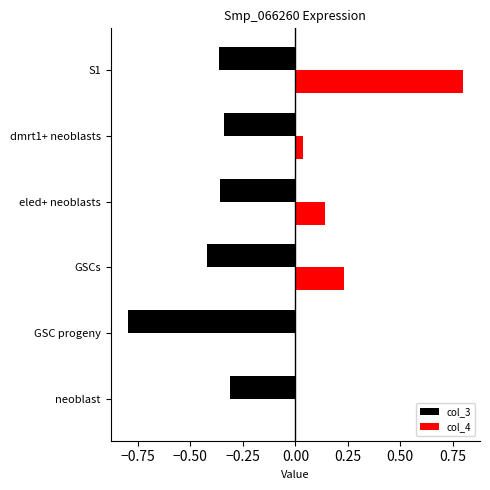

What is the greatest value displayed?

0.8